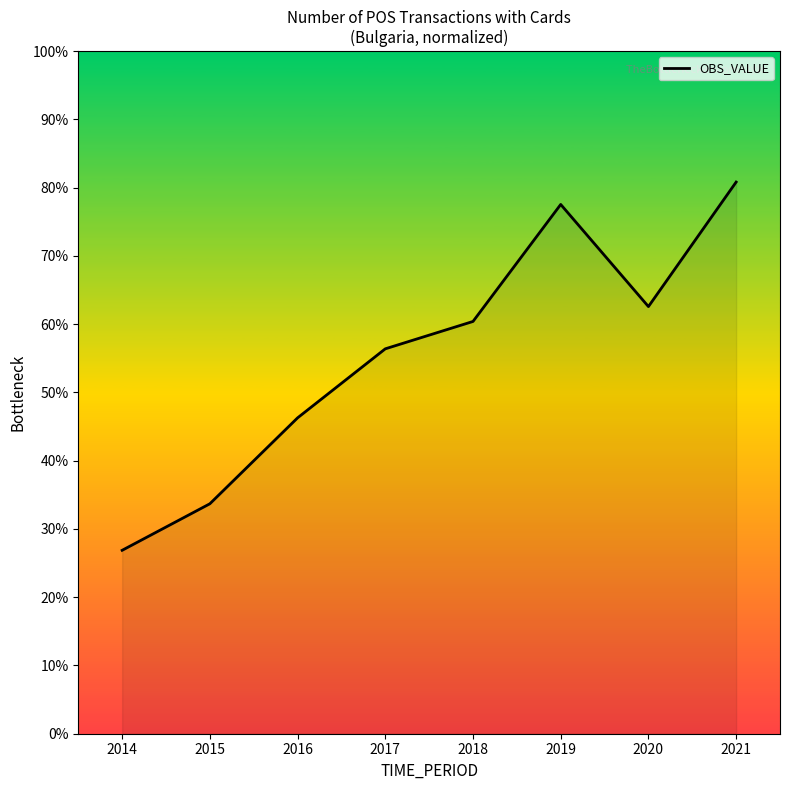

Reading left to right, list all the values displayed in this chart.

2014=26.9	2015=33.7	2016=46.3	2017=56.4	2018=60.4	2019=77.5	2020=62.6	2021=80.8